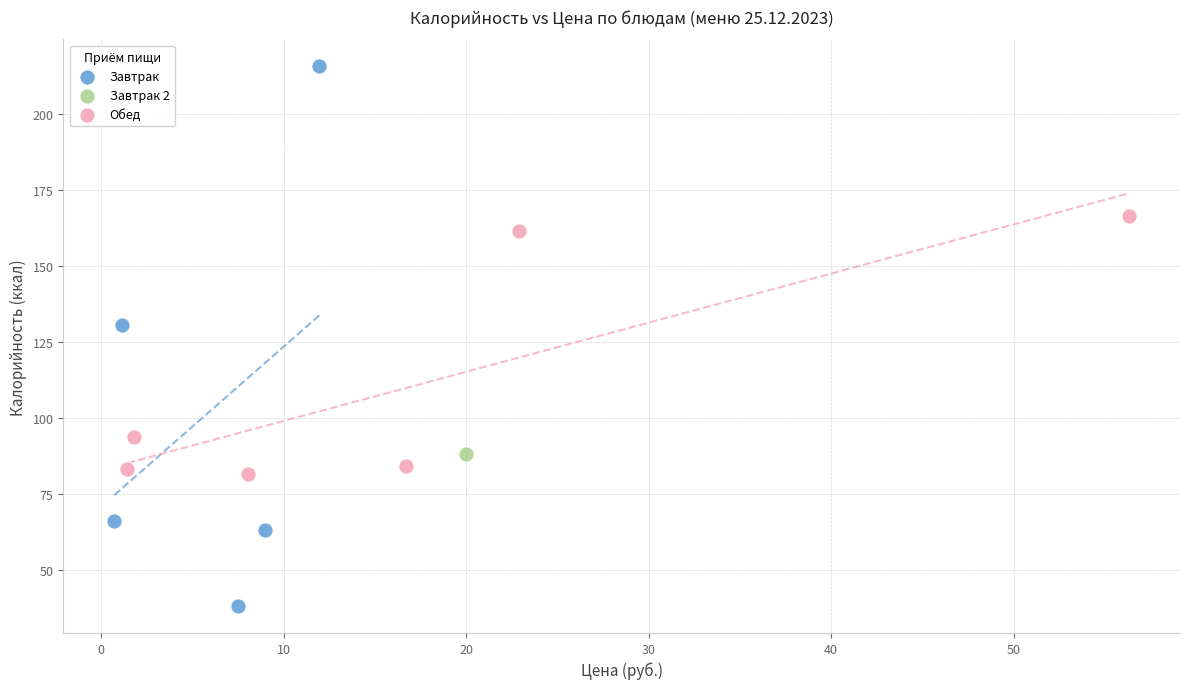

Which series reaches the minimum Y coordinate?

Завтрак